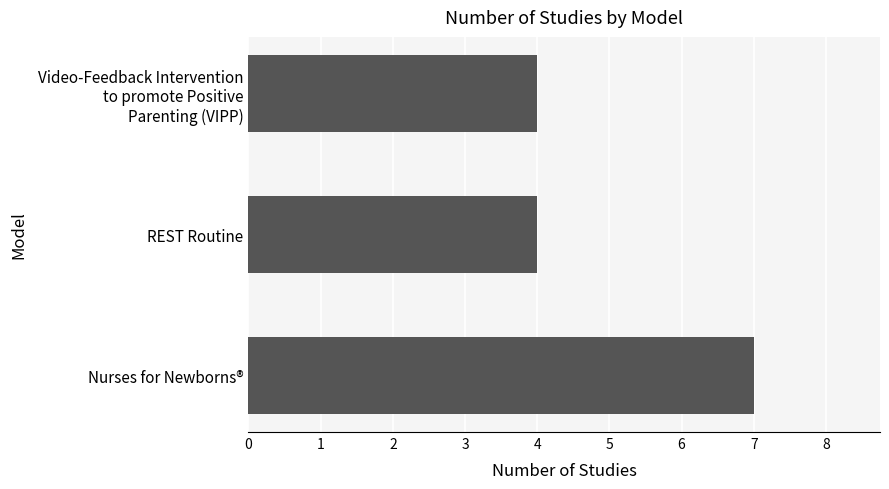

Is it true that the value at REST Routine is 6?

False